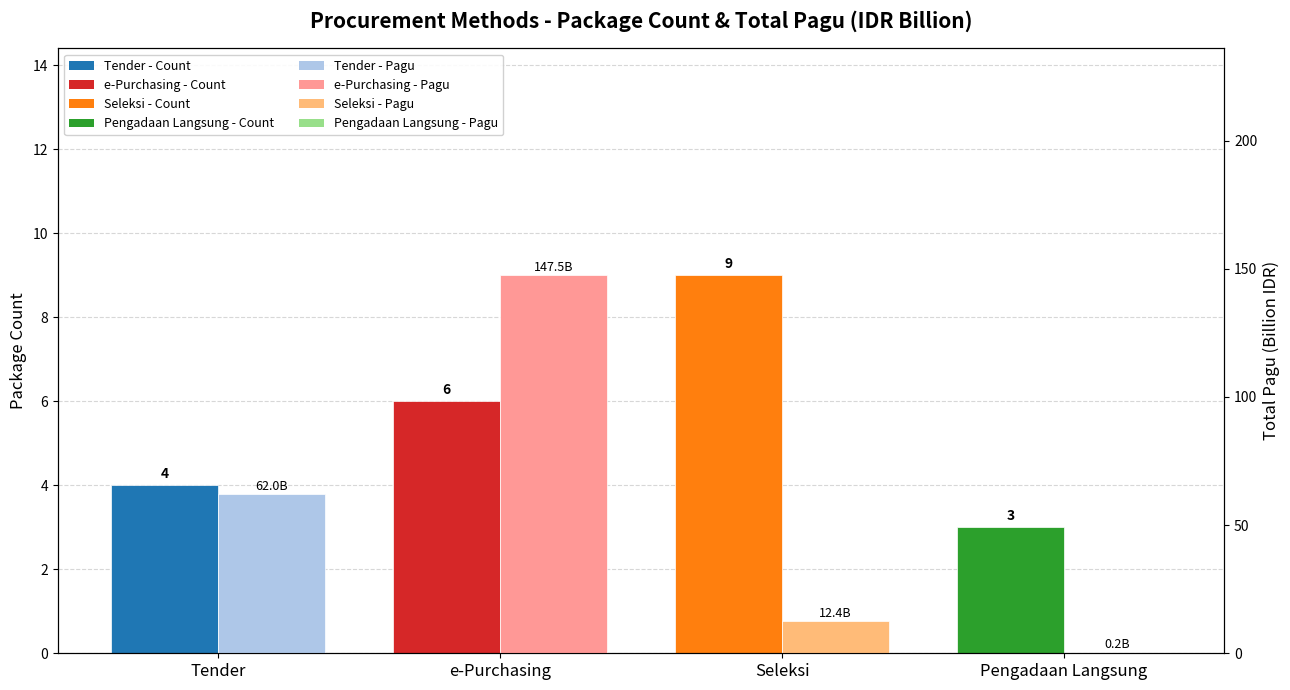

List the series in order of their peak value, highest first.

Total Pagu (Billion IDR), Package Count